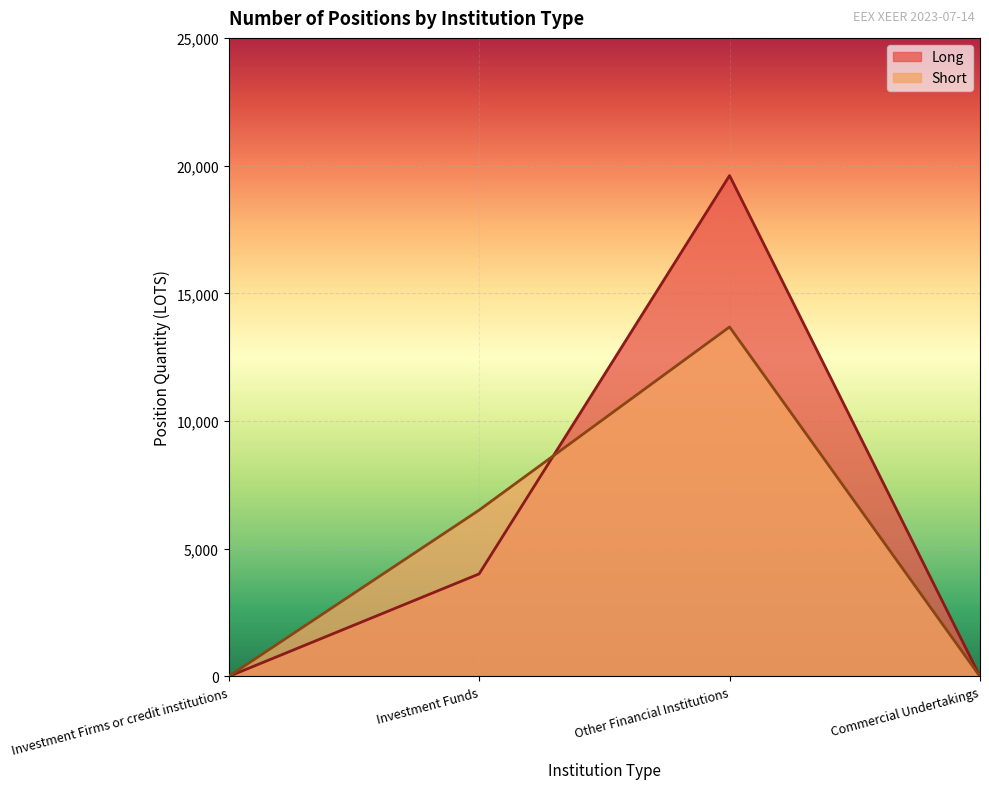

What is the sum of the Long values at Commercial Undertakings and Other Financial Institutions?

19610.0